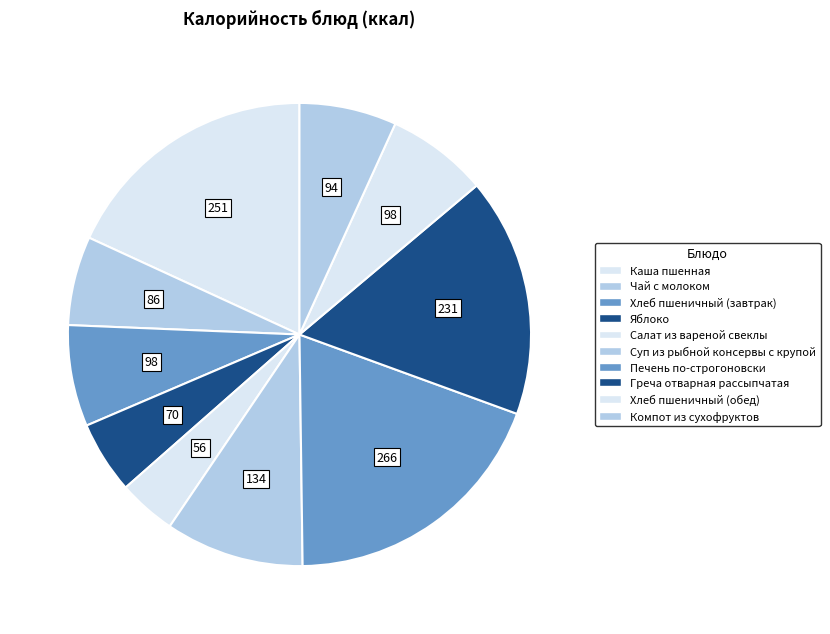

Count the number of slices in the pie.

10